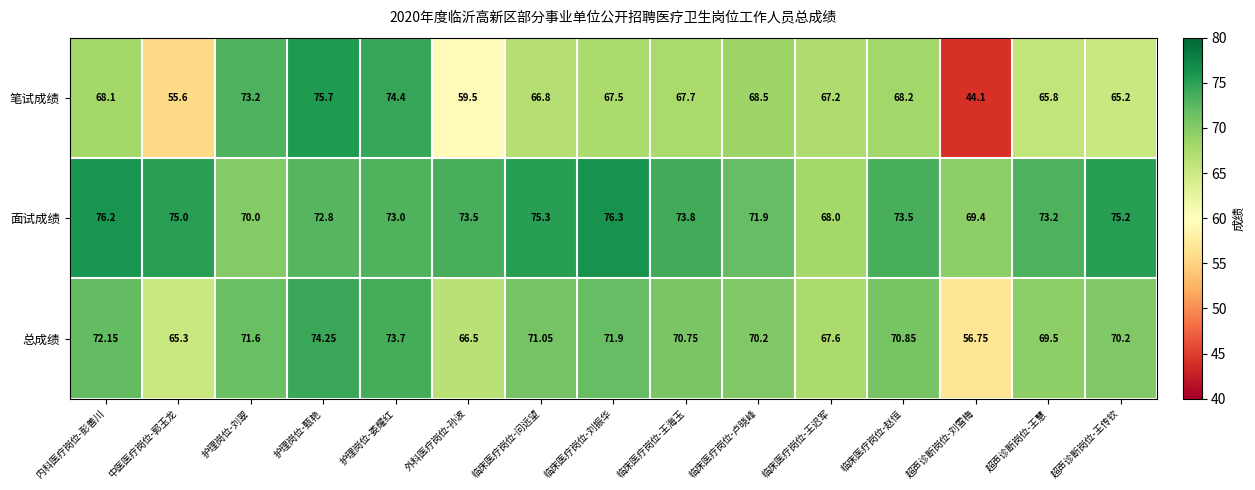

Where does the 笔试成绩 series first go above 67?

内科医疗岗位-彭善川